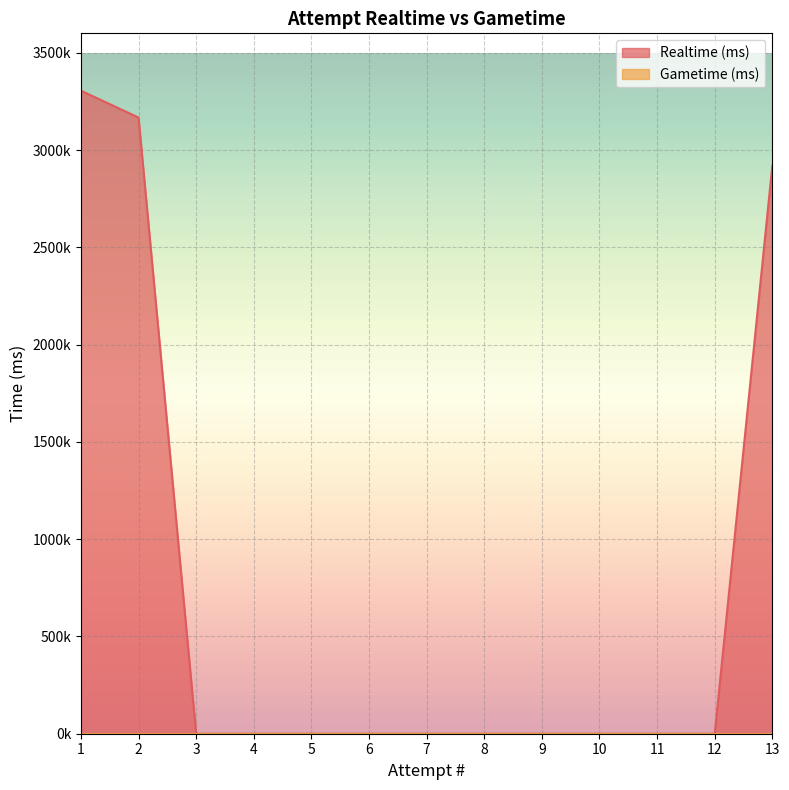

What is the greatest value displayed?

3305136